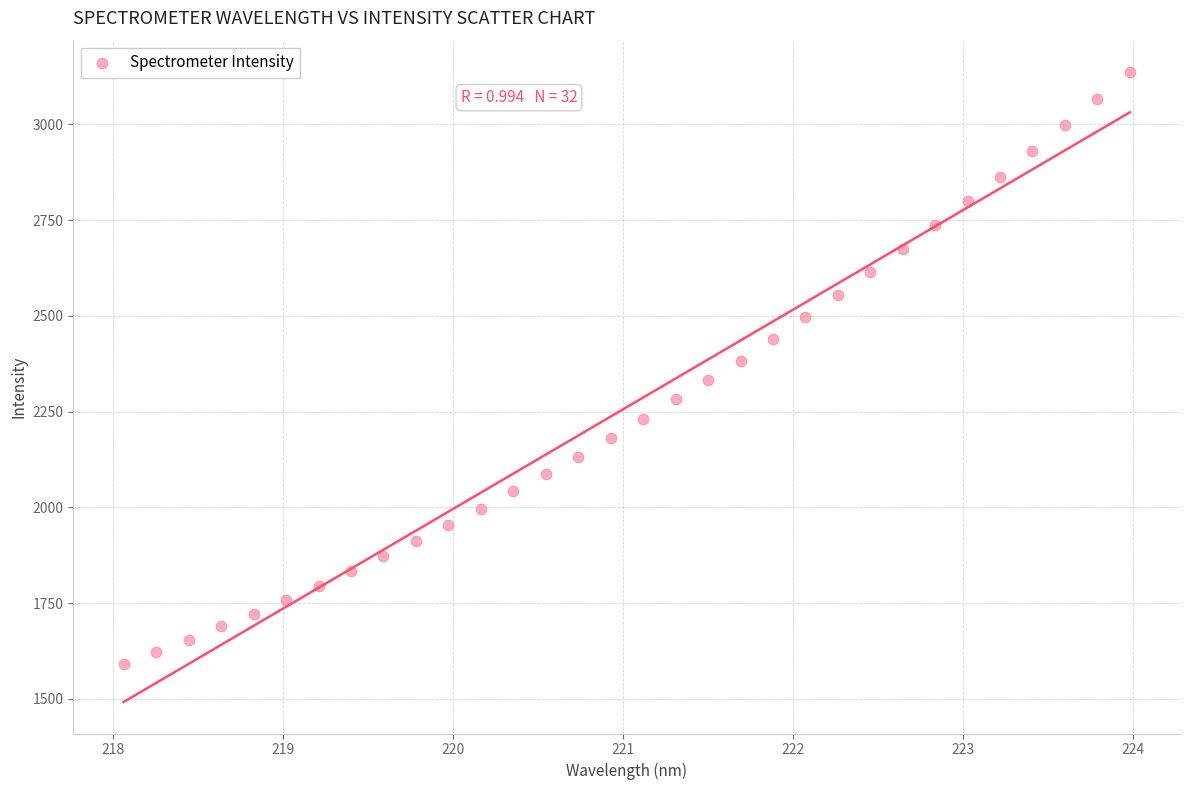

What is the range of Y values (max minus min)?

1544.2